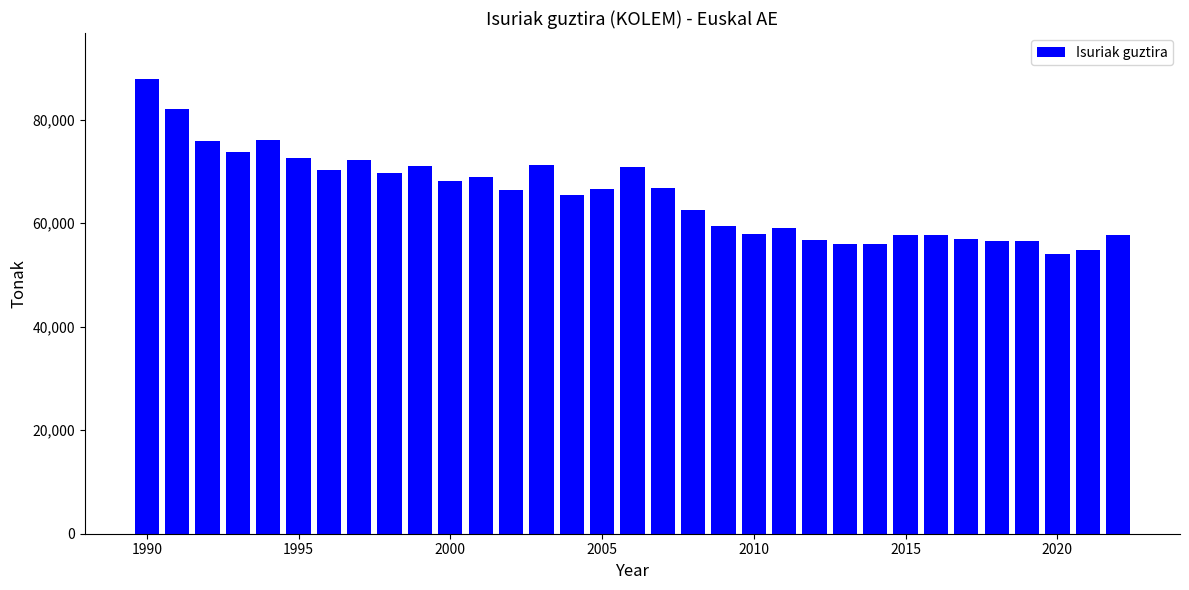

What is the minimum value shown in the chart?

53976.0